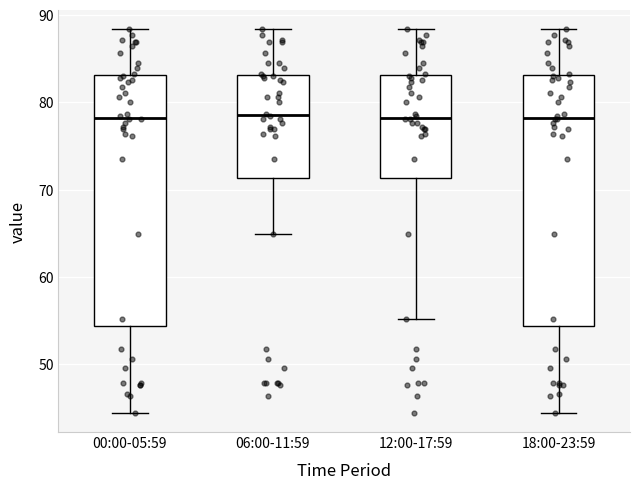

Where is the upper edge of the box for 00:00-05:59 on the y-axis? The values are not printed on the chart, so give them approximately, as read against the axis.

83